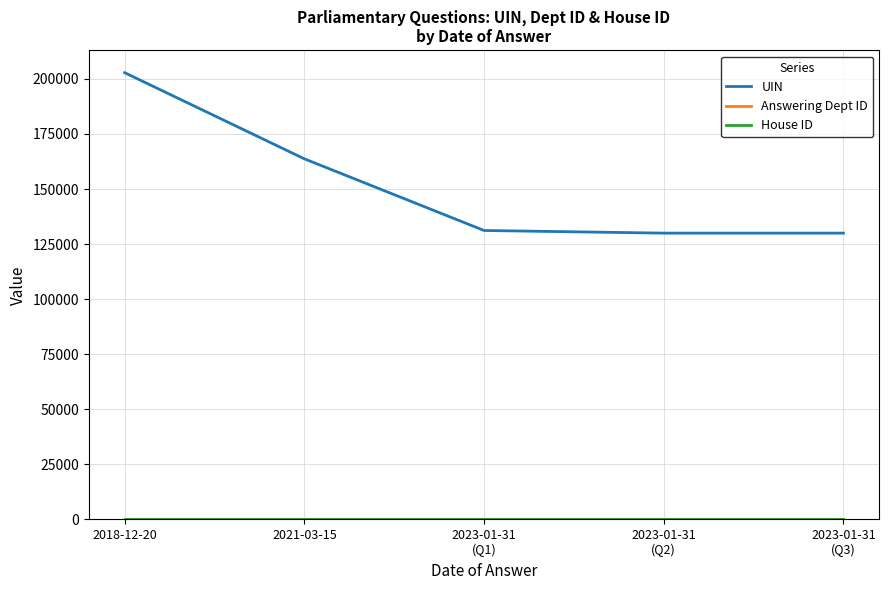

At which category is the sum across all series the highest?

2018-12-20